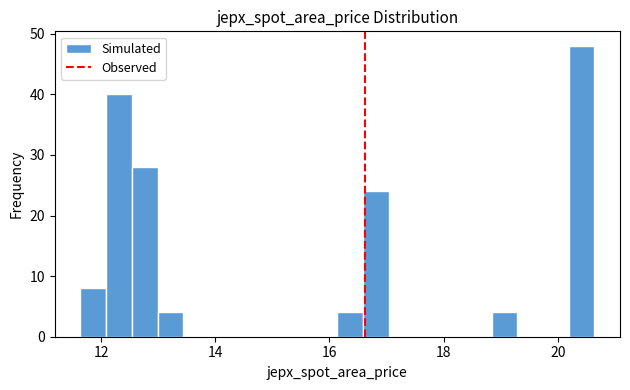

Around what value on the x-axis is the tallest bar? Give the approximate position of its centre, as read against the axis.

20.4